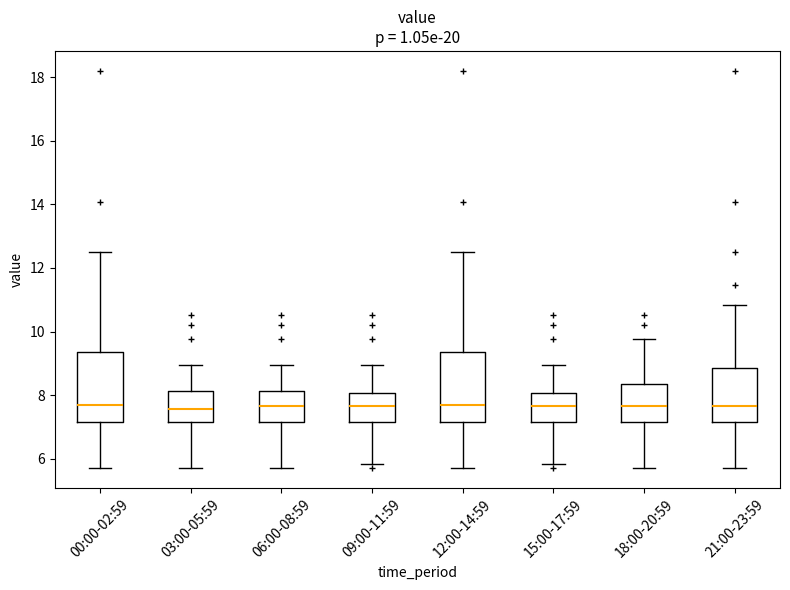

Where is the upper edge of the box for 21:00-23:59 on the y-axis? The values are not printed on the chart, so give them approximately, as read against the axis.

8.8